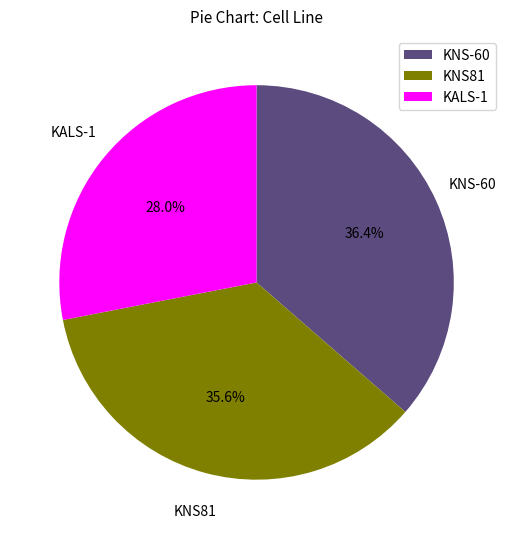

What percentage is NOT represented by KALS-1?

72.0%